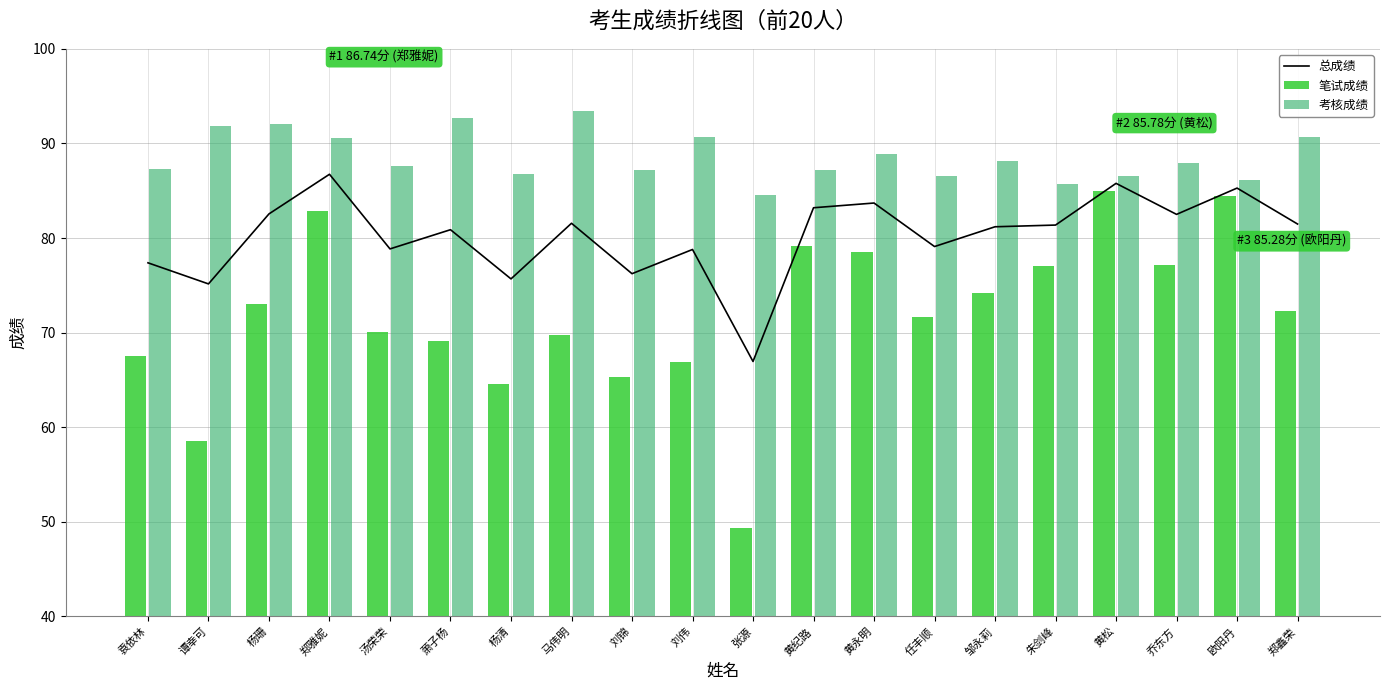

Reading right to left, extract all data points from this chart.

总成绩: 郑鑫荣=81.5	欧阳丹=85.3	乔东方=82.5	黄松=85.8	朱剑峰=81.4	邹永莉=81.2	任丰顺=79.1	黄永明=83.7	黄纪路=83.2	张源=67.0	刘伟=78.8	刘锦=76.2	马伟明=81.6	杨清=75.7	萧子杨=80.9	汤荣荣=78.8	郑雅妮=86.7	杨珊=82.5	谭幸可=75.2	袁依林=77.4
笔试成绩: 郑鑫荣=72.3	欧阳丹=84.4	乔东方=77.1	黄松=85.0	朱剑峰=77.0	邹永莉=74.2	任丰顺=71.6	黄永明=78.5	黄纪路=79.2	张源=49.3	刘伟=66.9	刘锦=65.3	马伟明=69.7	杨清=64.6	萧子杨=69.1	汤荣荣=70.1	郑雅妮=82.9	杨珊=73.0	谭幸可=58.5	袁依林=67.5
考核成绩: 郑鑫荣=90.7	欧阳丹=86.2	乔东方=87.9	黄松=86.6	朱剑峰=85.7	邹永莉=88.2	任丰顺=86.6	黄永明=88.9	黄纪路=87.2	张源=84.6	刘伟=90.7	刘锦=87.2	马伟明=93.4	杨清=86.8	萧子杨=92.7	汤荣荣=87.6	郑雅妮=90.6	杨珊=92.1	谭幸可=91.8	袁依林=87.3